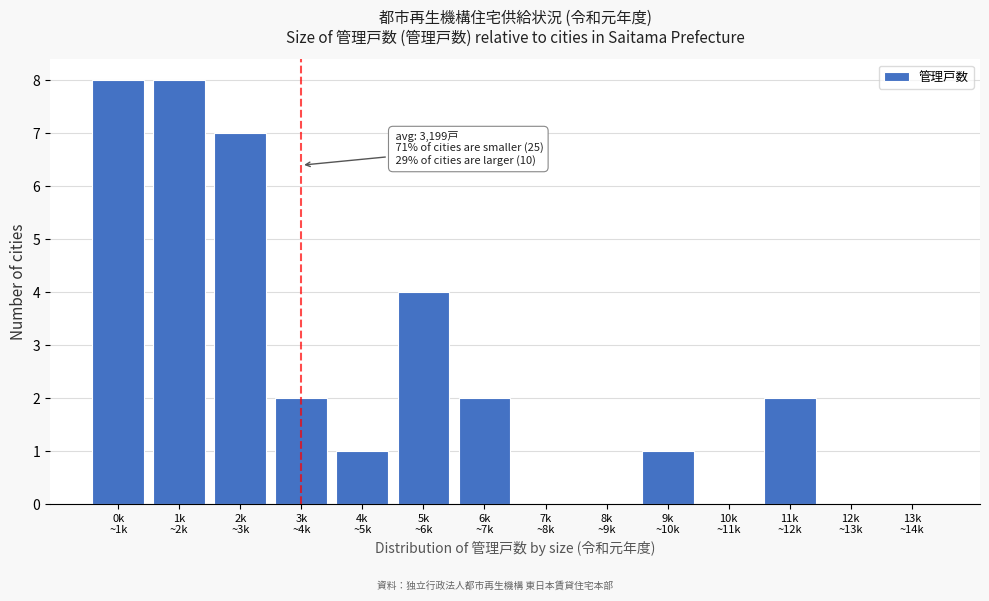

What is the sum of all values?

35